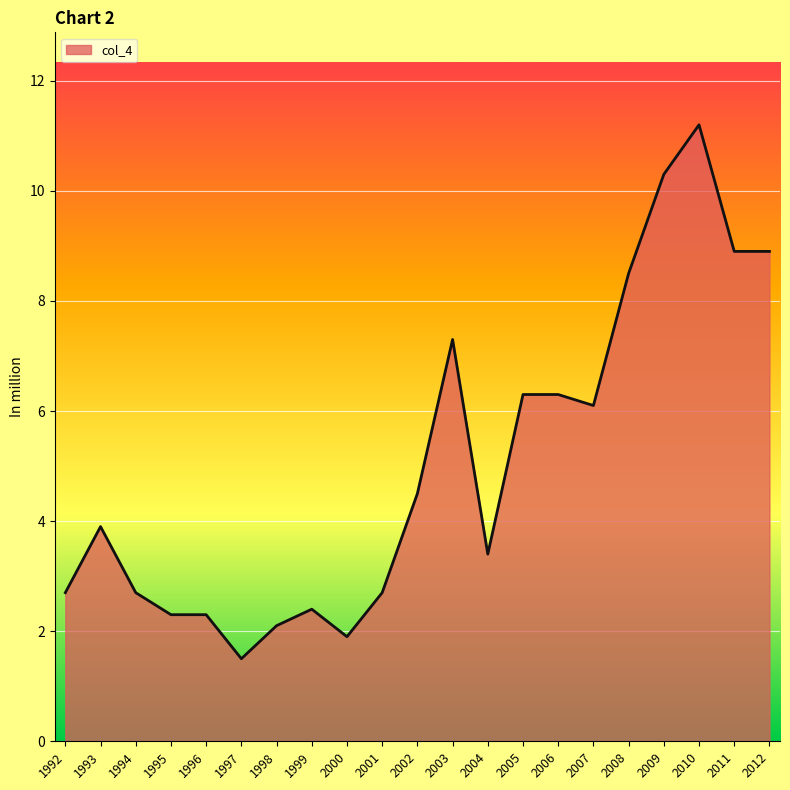

How many lines are shown in the chart?

1